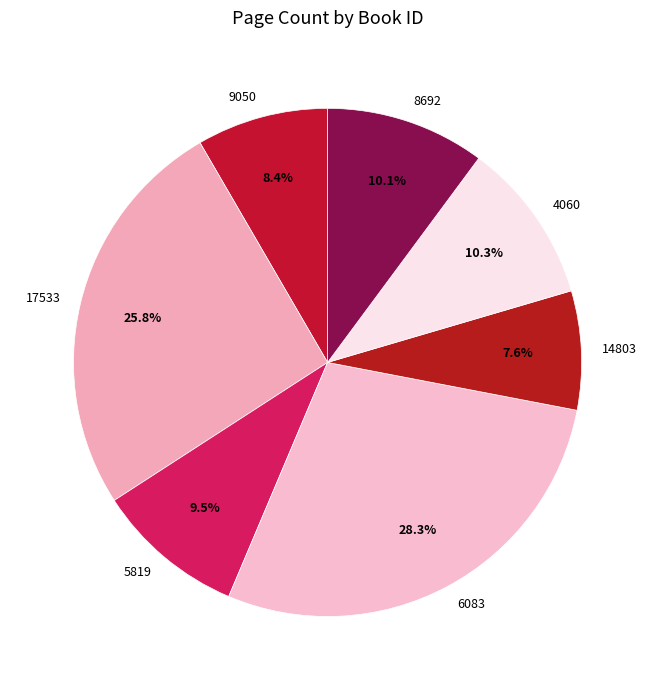

Approximately how many times larger is the value at 4060 compared to 9050?

1.2